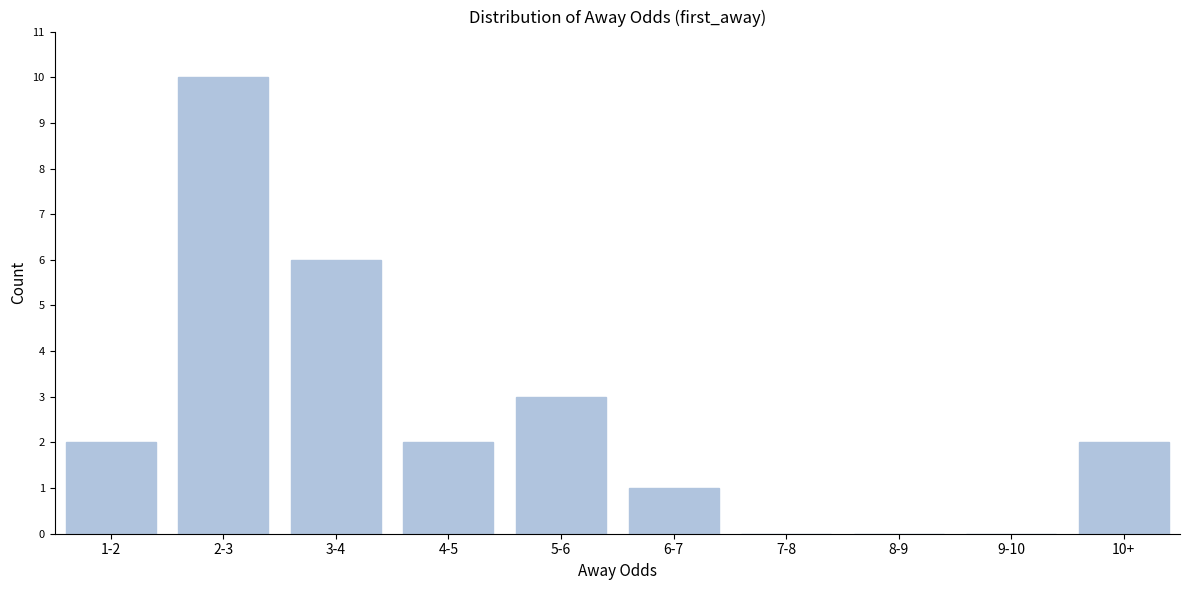

Reading left to right, list all the values displayed in this chart.

1-2=2	2-3=10	3-4=6	4-5=2	5-6=3	6-7=1	7-8=0	8-9=0	9-10=0	10+=2